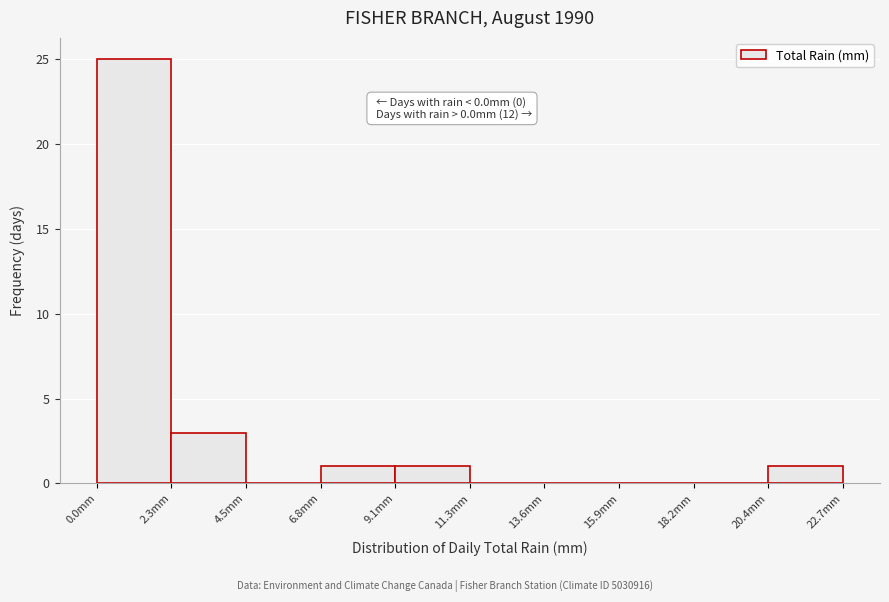

Which range on the x-axis has the tallest bar?

0.0 to 2.5